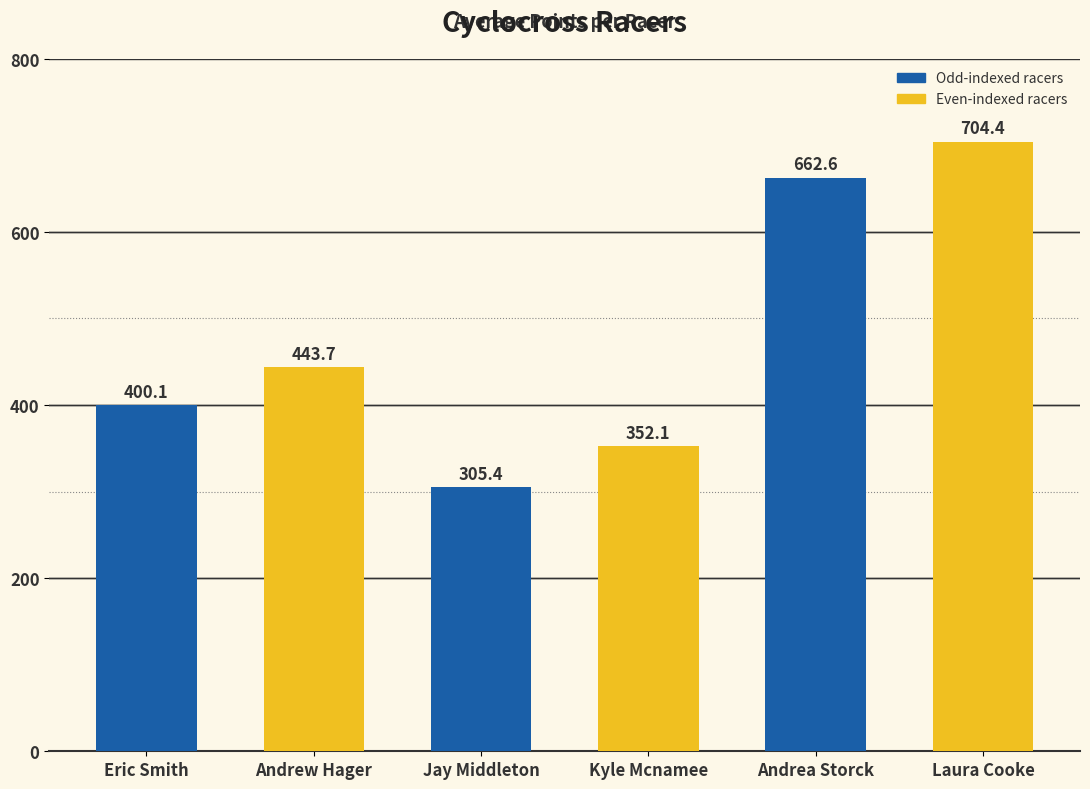

What is the average value?

478.1